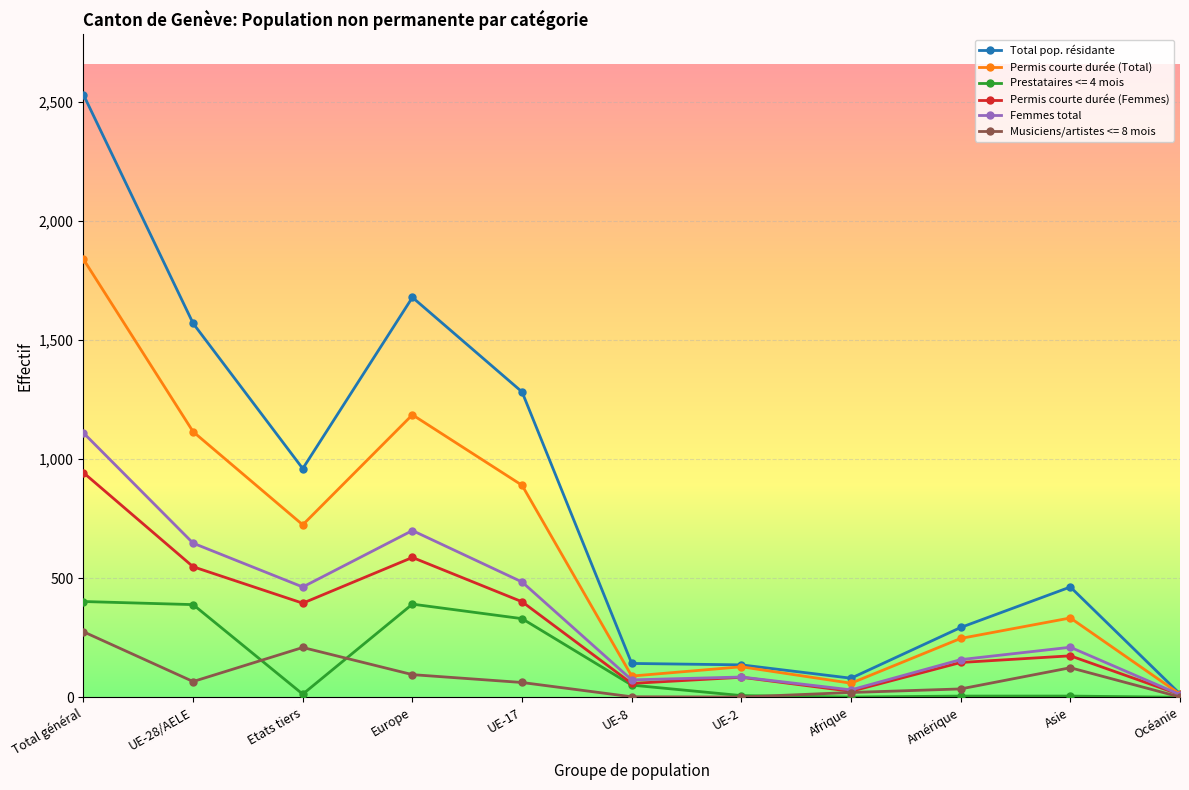

At which label does Musiciens/artistes <= 8 mois reach its peak?

Total général